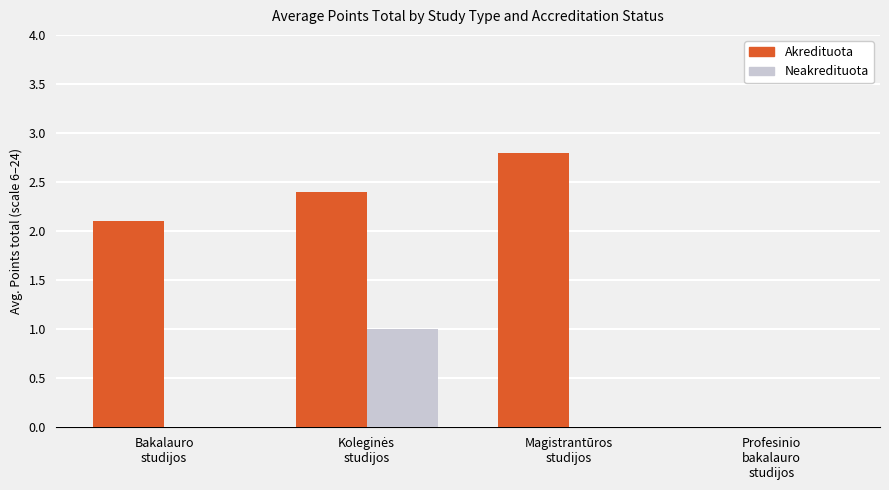

What is the maximum value shown in the chart?

2.8